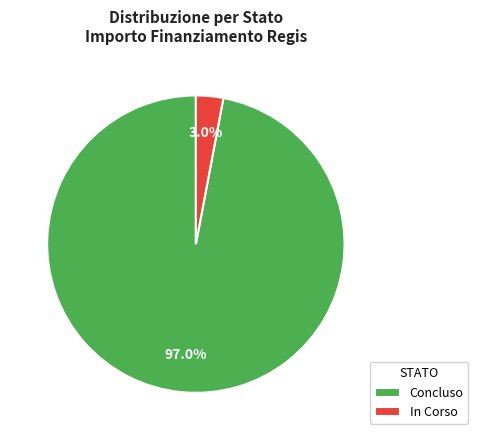

Which has a higher value, Concluso or In Corso?

Concluso